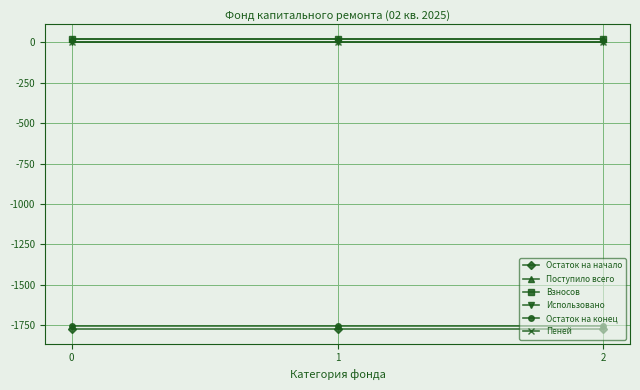

What is the sum of the Взносов values at 2 and 0?

41.1